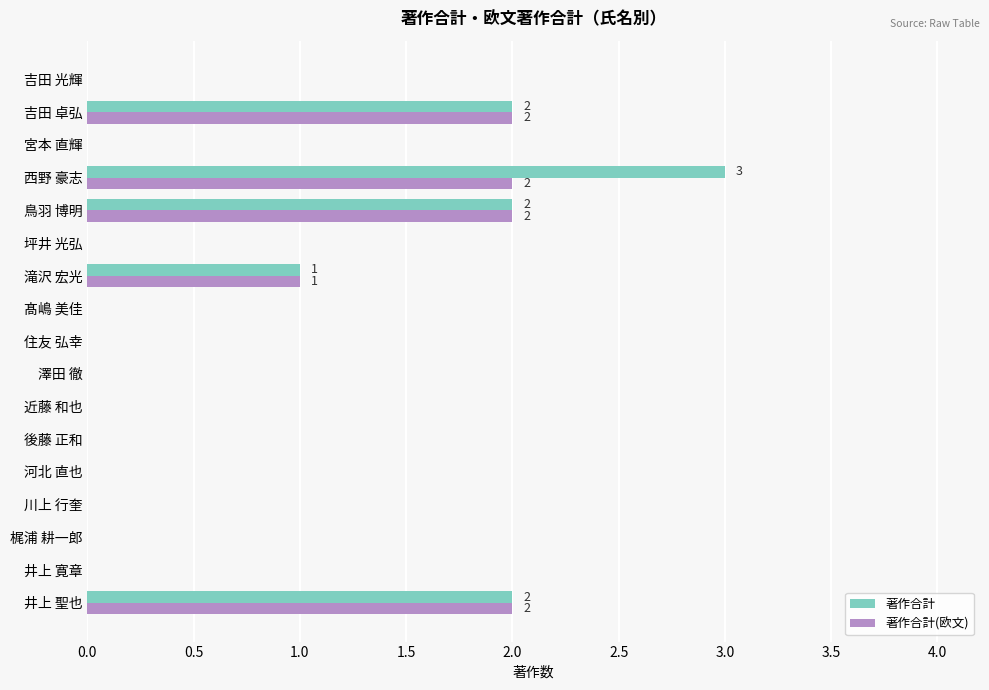

Is it true that 著作合計(欧文) equals -1 at 住友 弘幸?

False